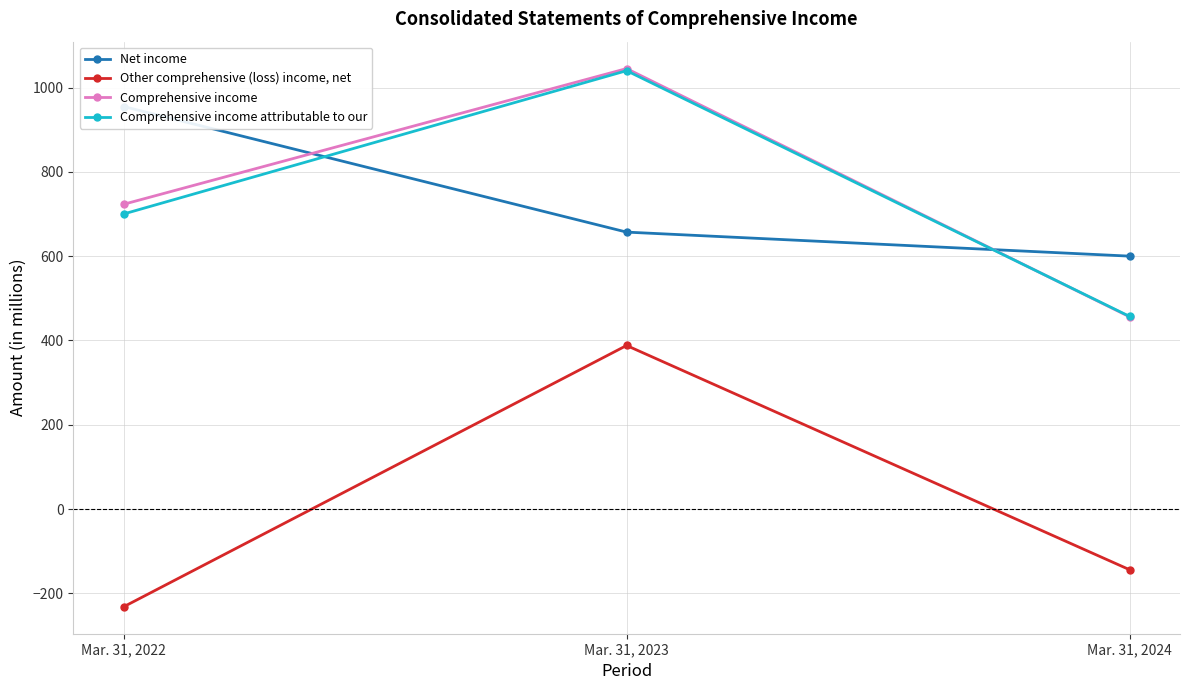

Is the value of Comprehensive income at Mar. 31, 2022 greater than the value of Net income at Mar. 31, 2023?

Yes